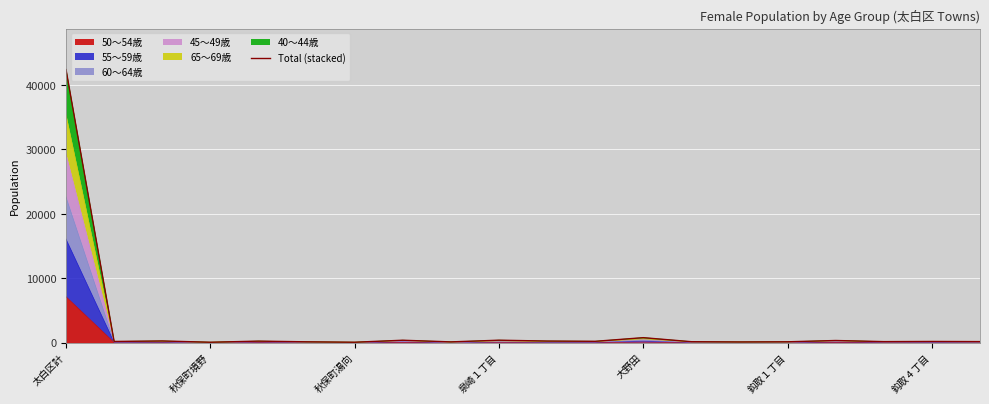

What is the value of the 15th point from the left?

122